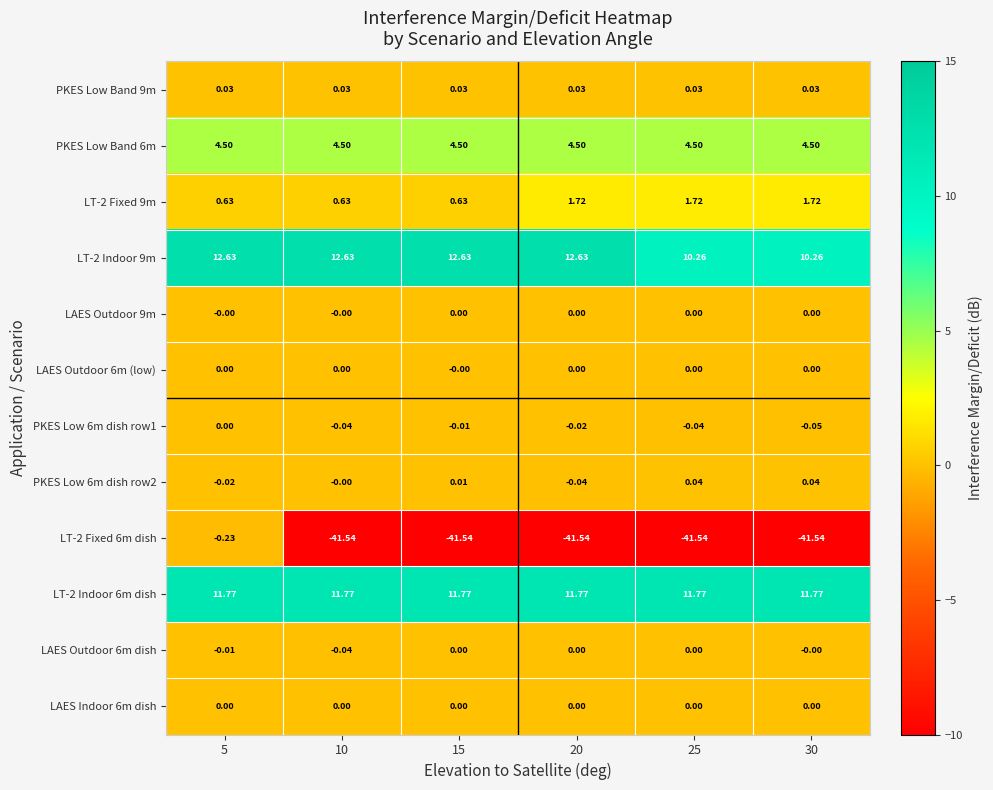

Which series has the widest spread of values?

LT-2 Fixed 6m dish